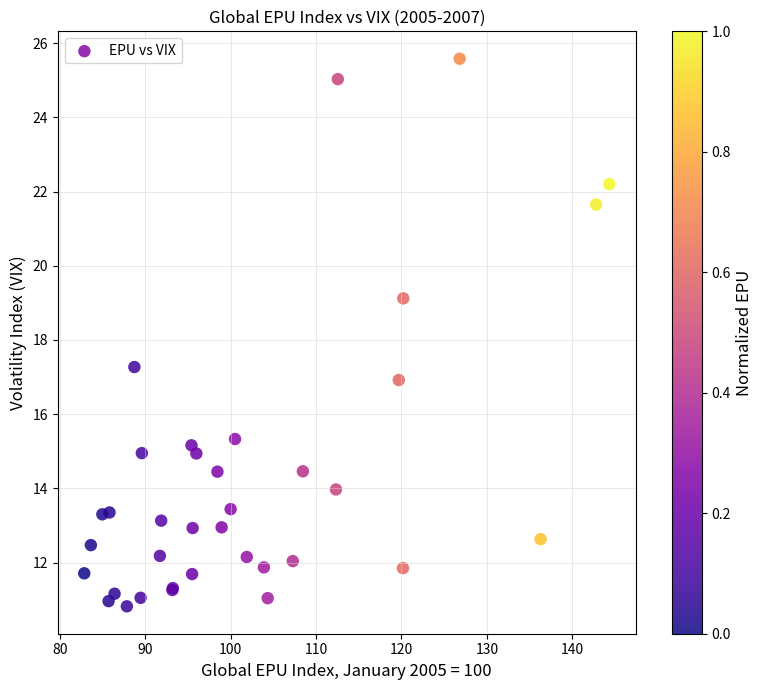

What Y value in the scatter plot is closest to 18?

17.3